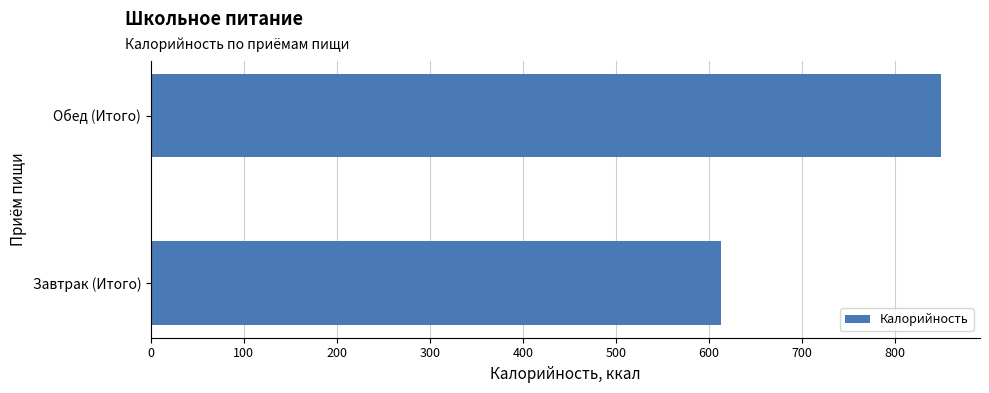

At which category does the chart reach its peak across all series?

Обед (Итого)